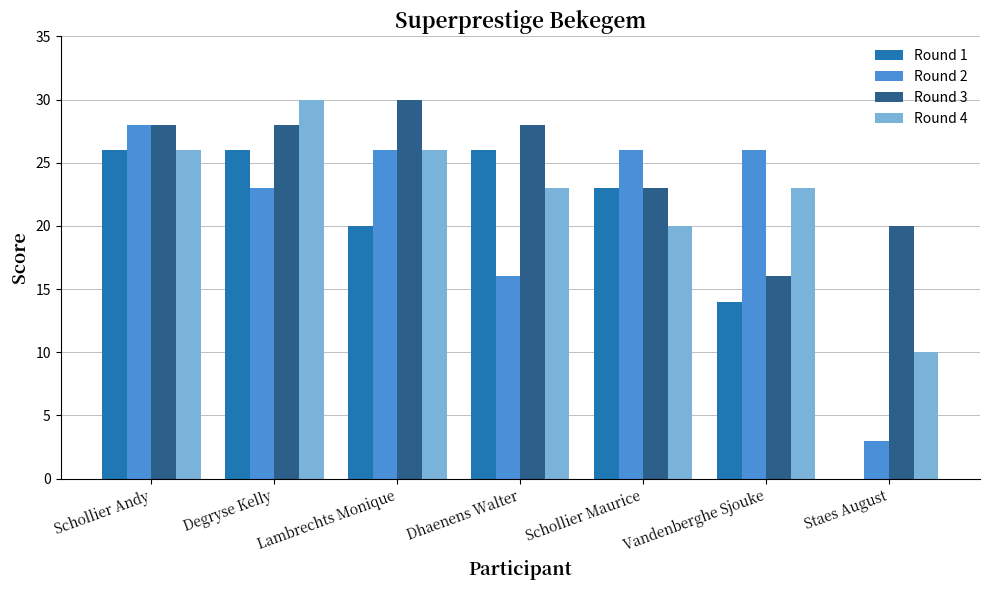

What is the highest value of the Round 3 series?

30